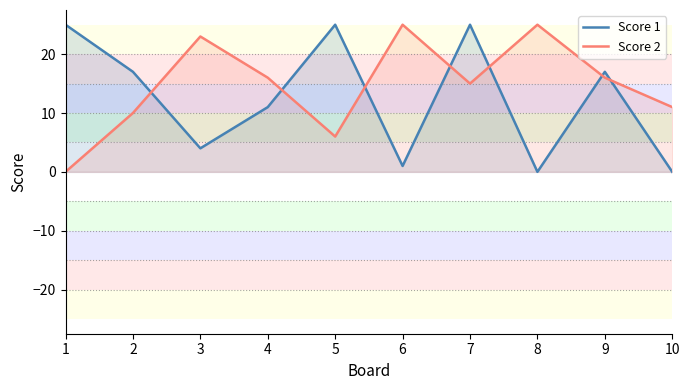

Between which two adjacent categories do Score 2 and Score 1 first intersect?

2 and 3